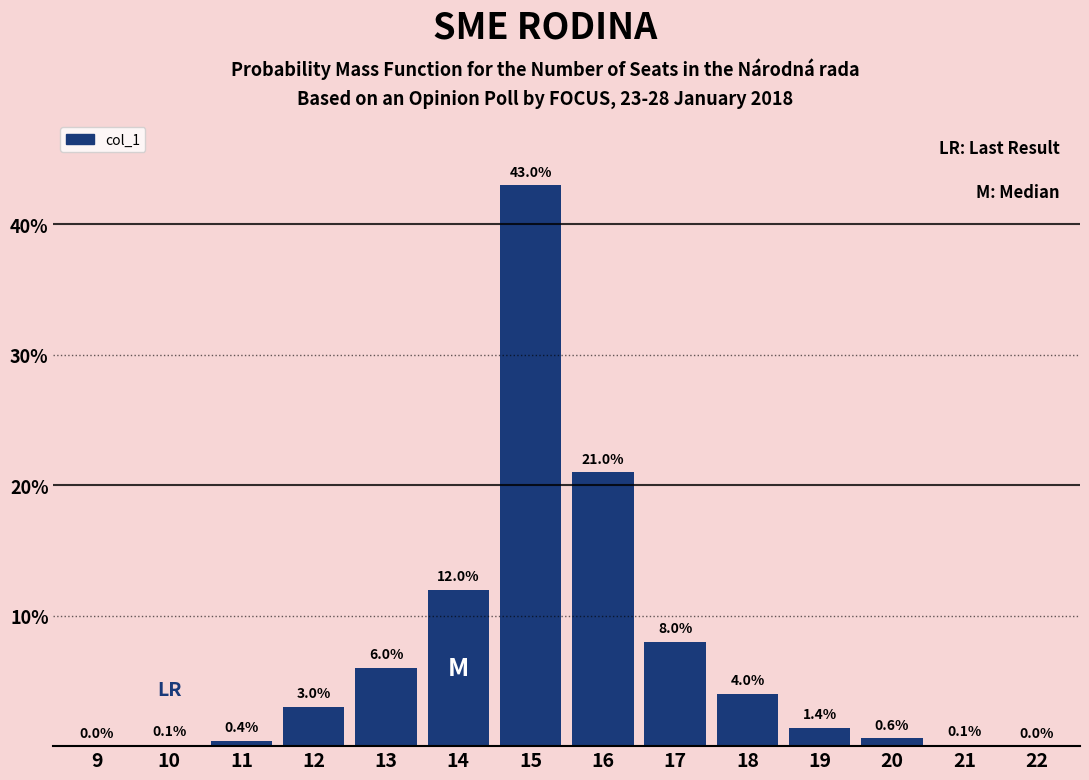

Reading right to left, list all the values displayed in this chart.

22=0.0	21=0.1	20=0.6	19=1.4	18=4.0	17=8.0	16=21.0	15=43.0	14=12.0	13=6.0	12=3.0	11=0.4	10=0.1	9=0.0